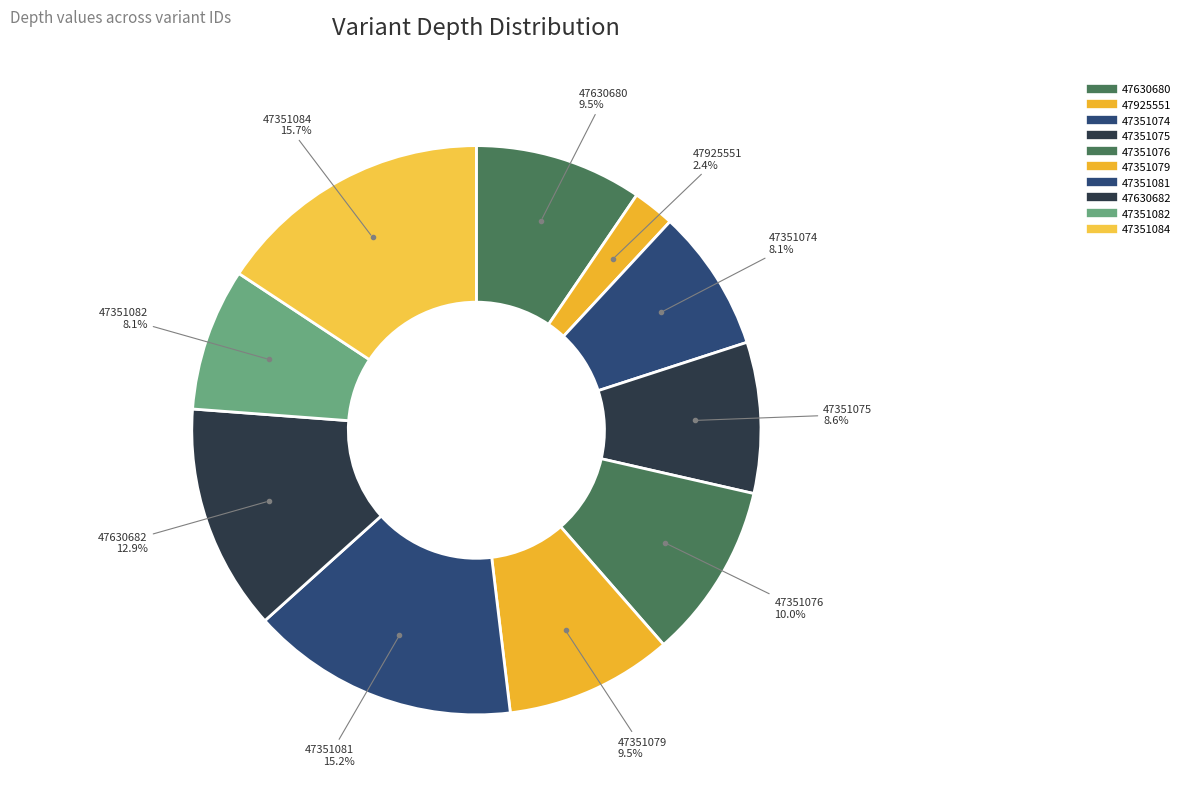

True or false: 47351081 accounts for 21% of the total.

False